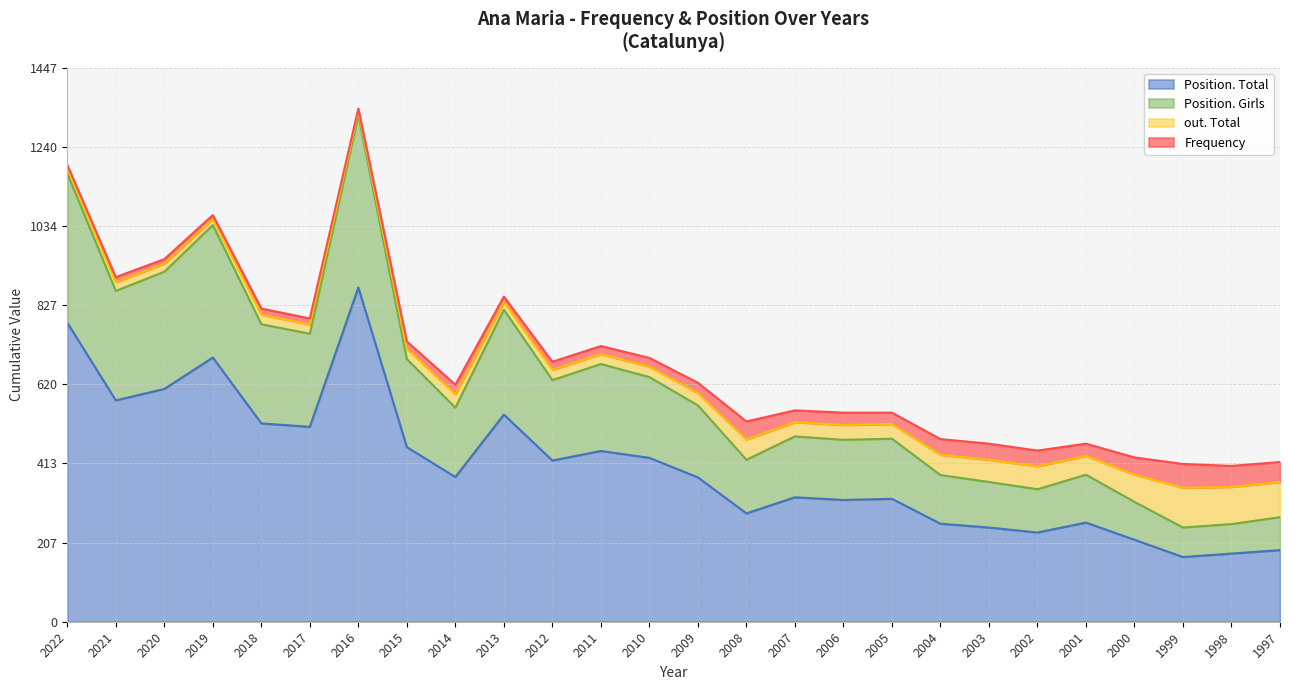

Which label corresponds to the smallest value in the chart?

1999